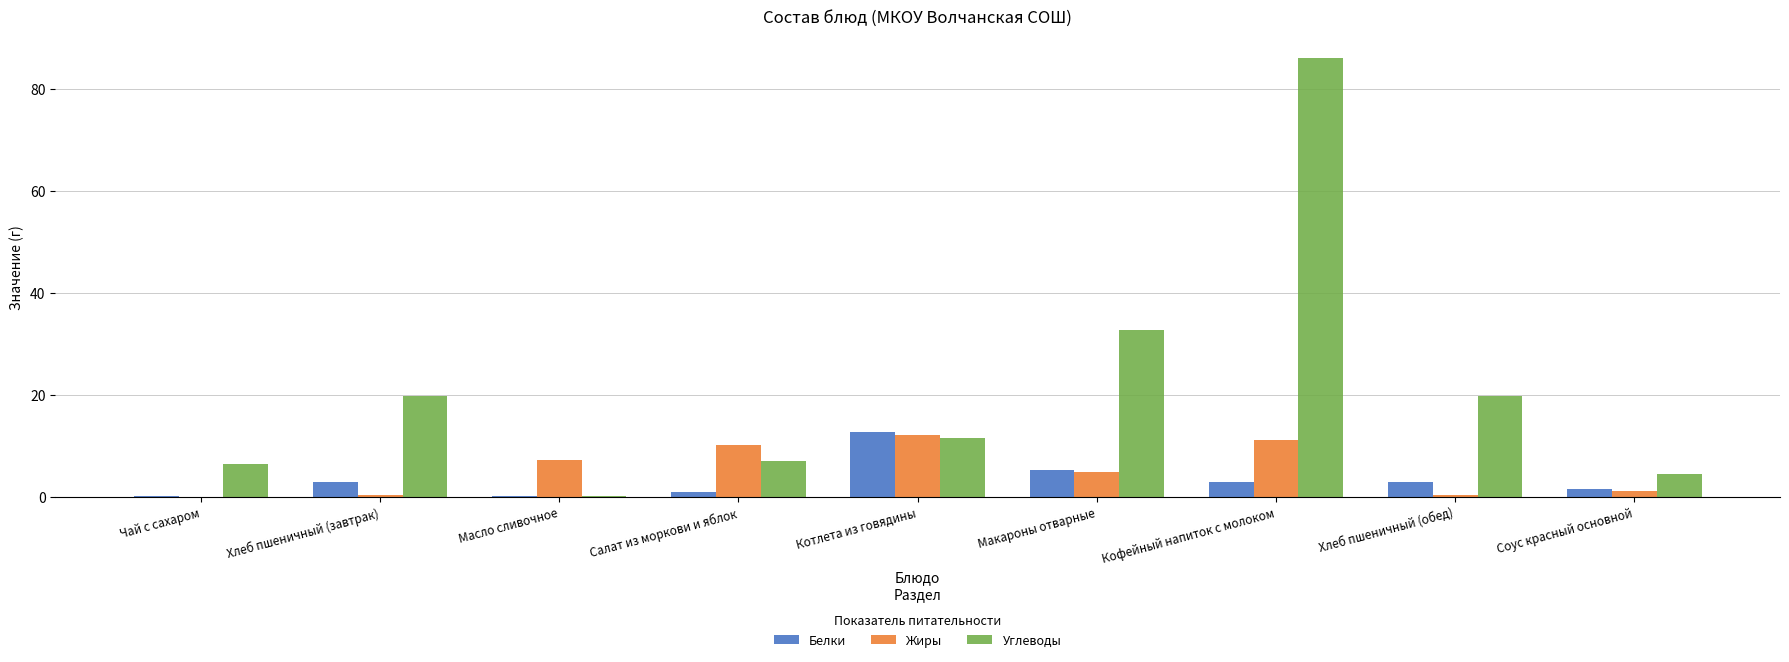

True or false: Жиры has a value of 7.3 at Масло сливочное.

True